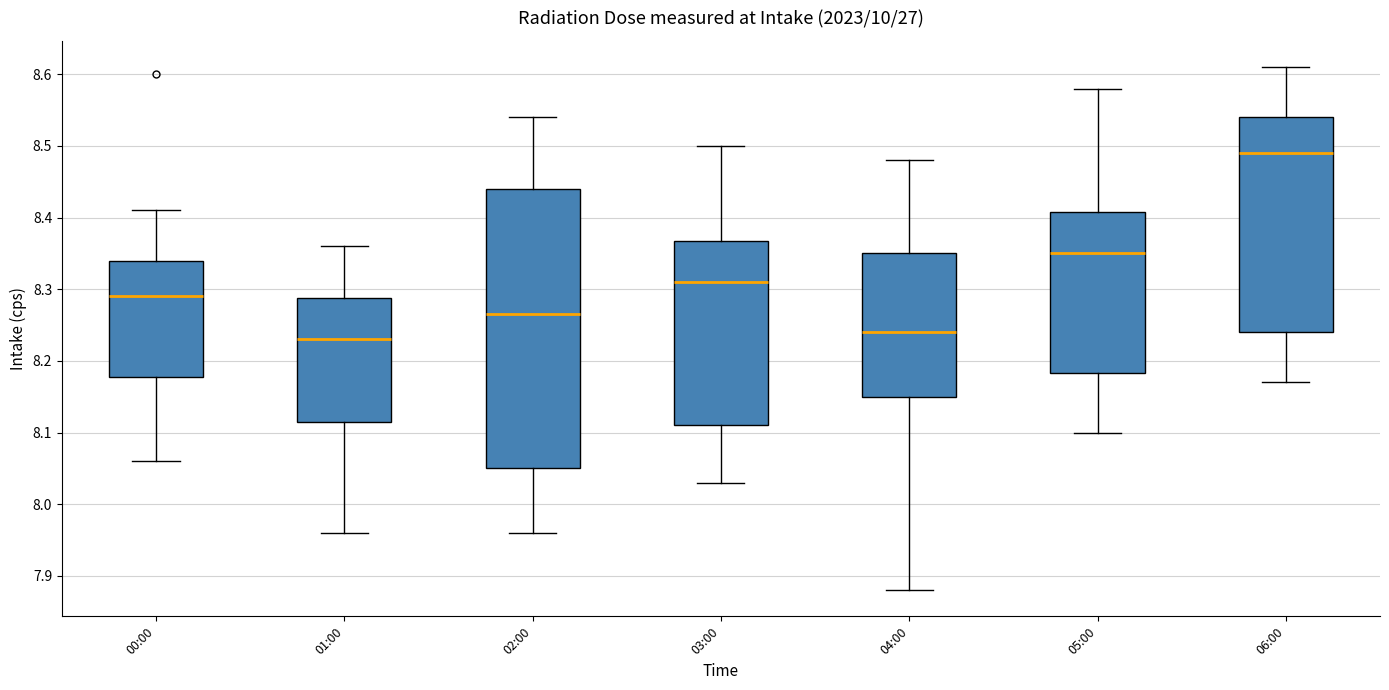

Which box is the tallest, from its lower edge to its upper edge?

02:00